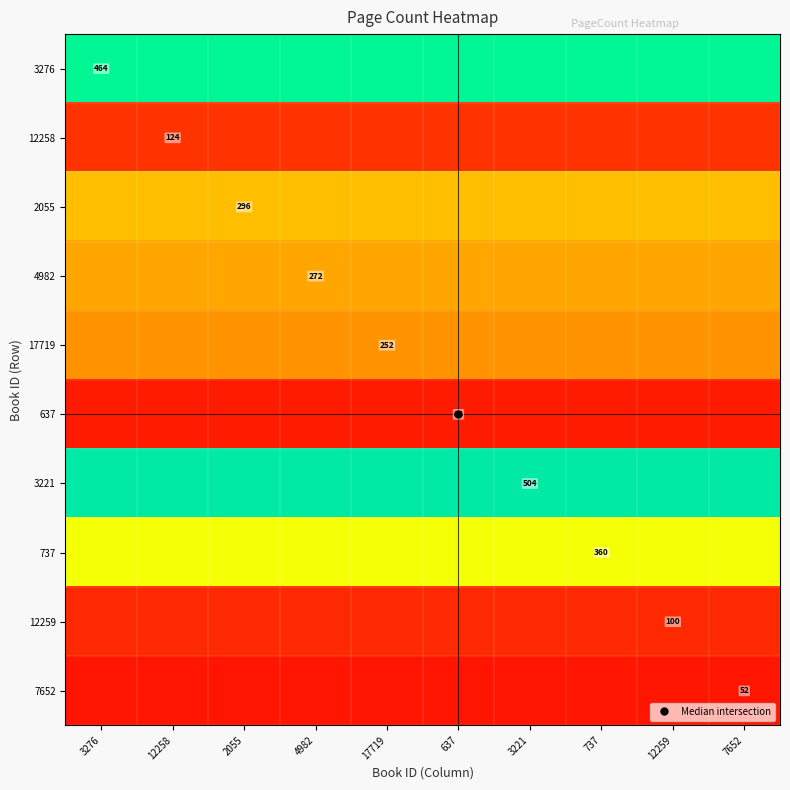

Is the value of 2055 at 17719 greater than the value of 3221 at 3221?

No